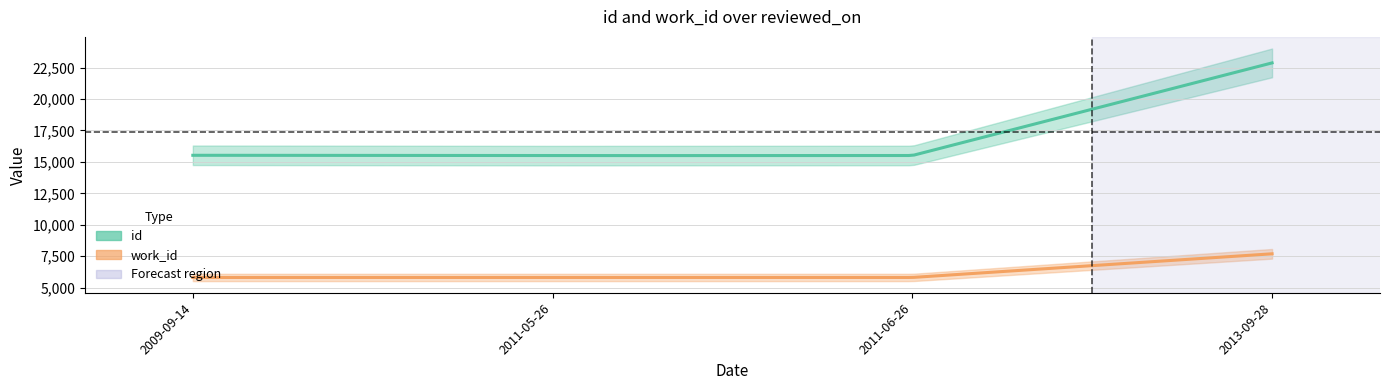

What is the sum of all id values?

69416